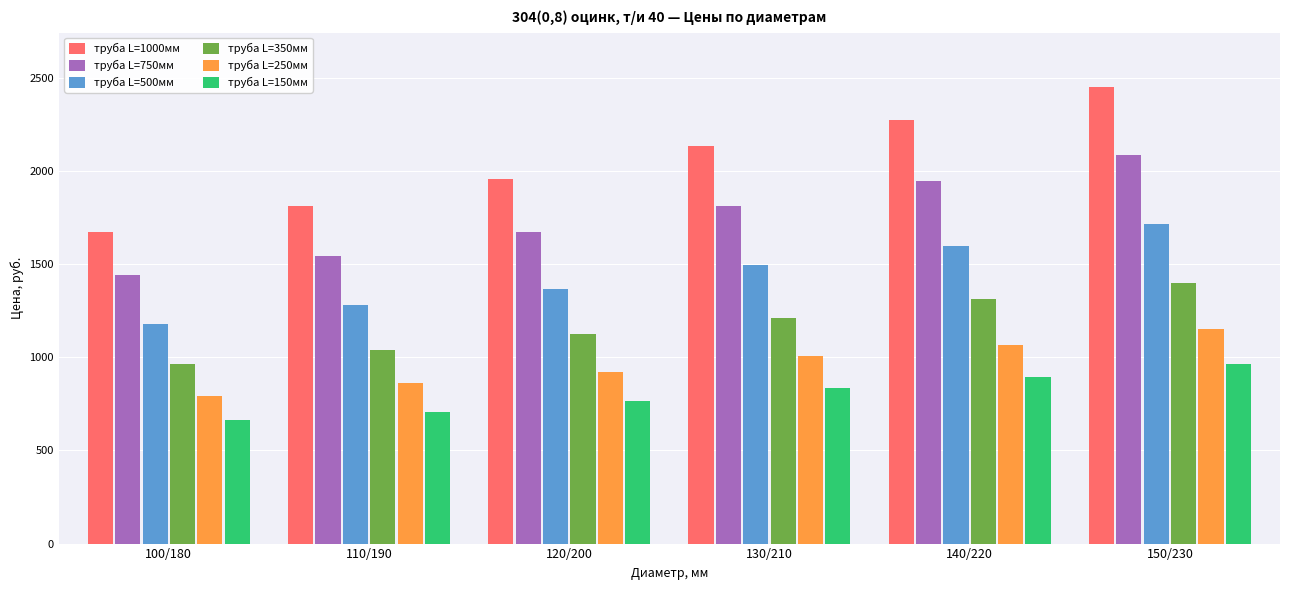

How many groups of bars are there?

6